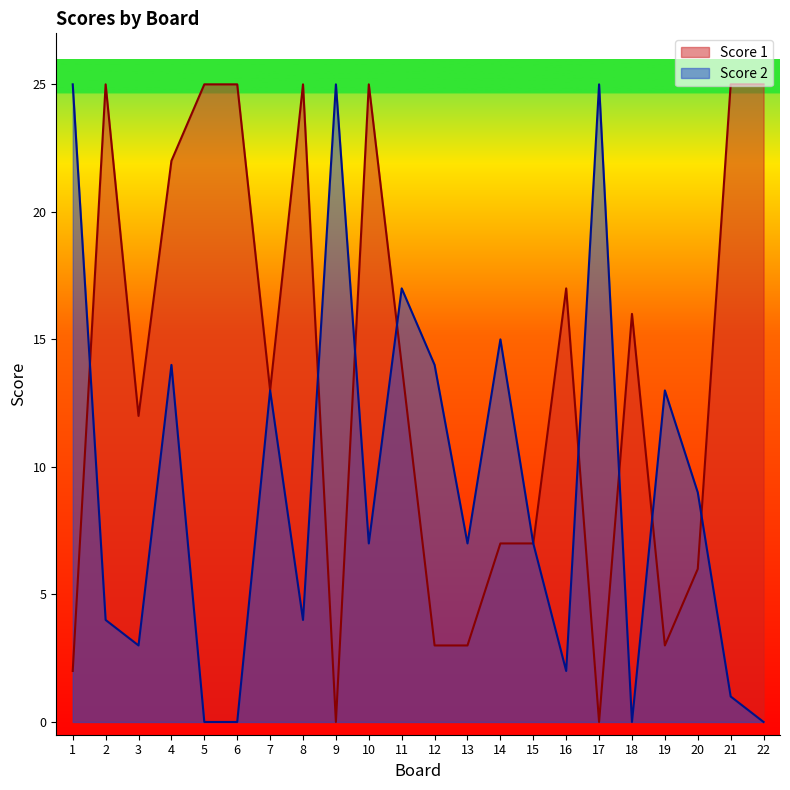

At which category is the sum across all series the highest?

4